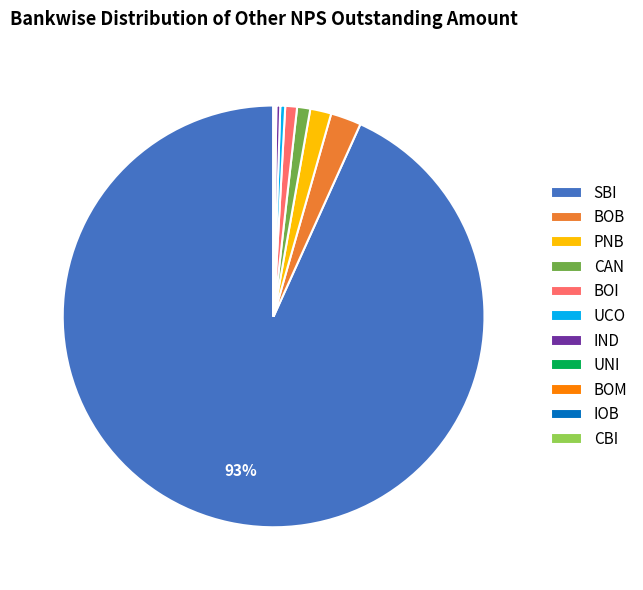

Does SBI represent more than half of the total?

Yes